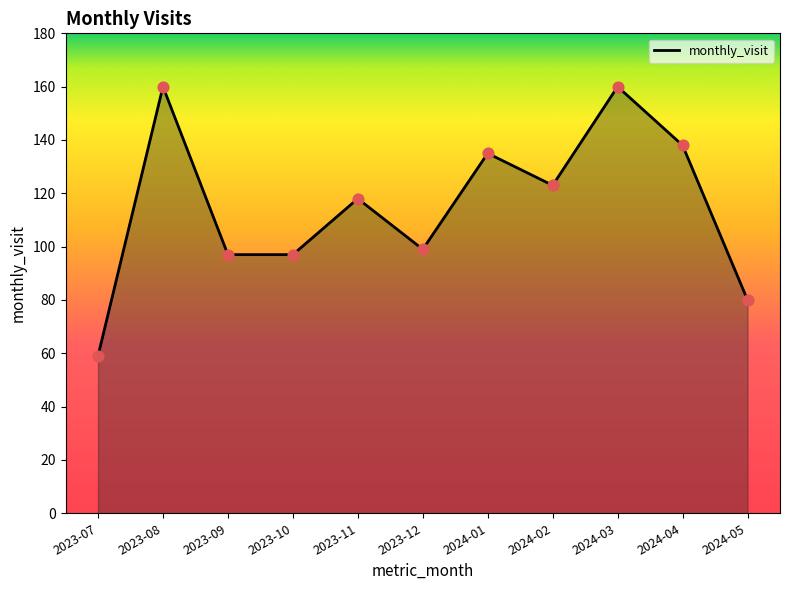

What is the change in value from 2024-03 to 2024-04?

-22